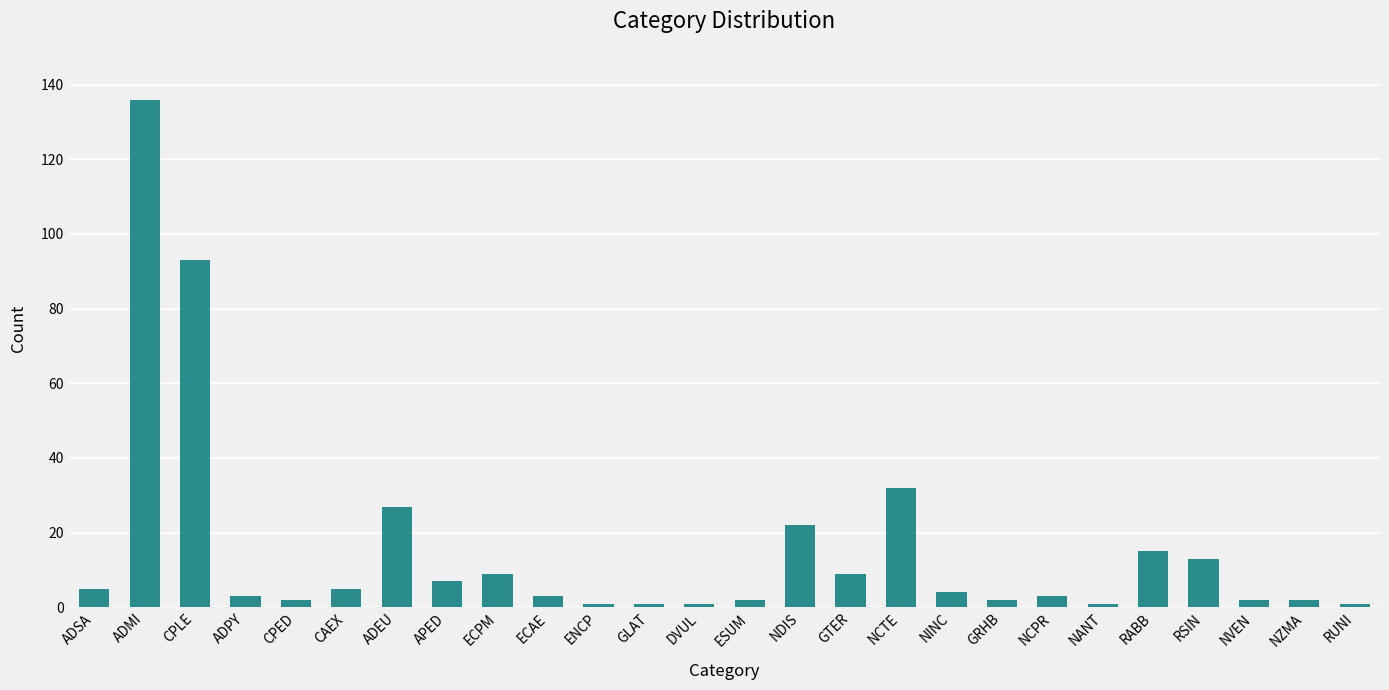

Which category has the highest value across all series?

ADMI